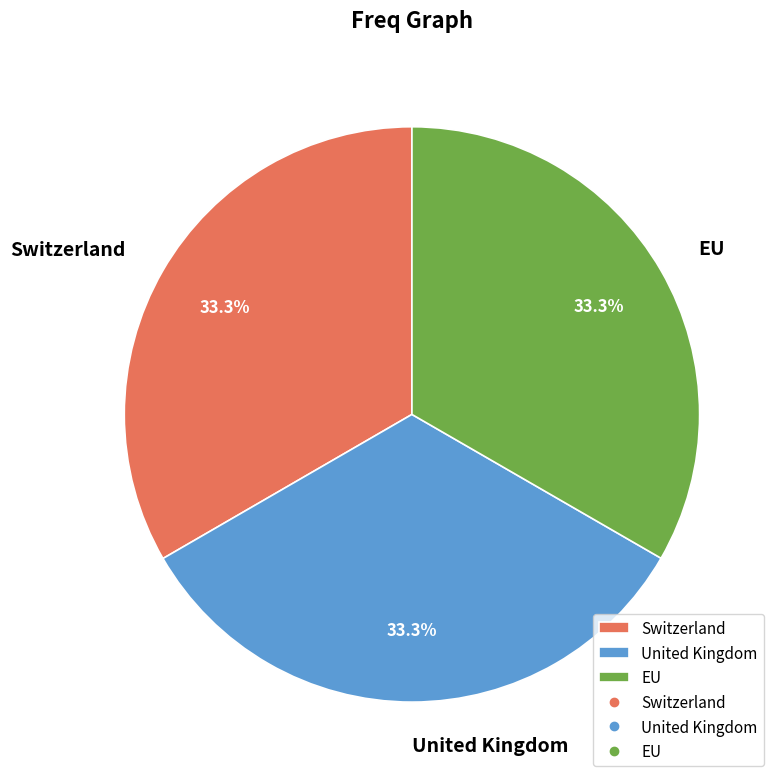

True or false: United Kingdom accounts for 19% of the total.

False